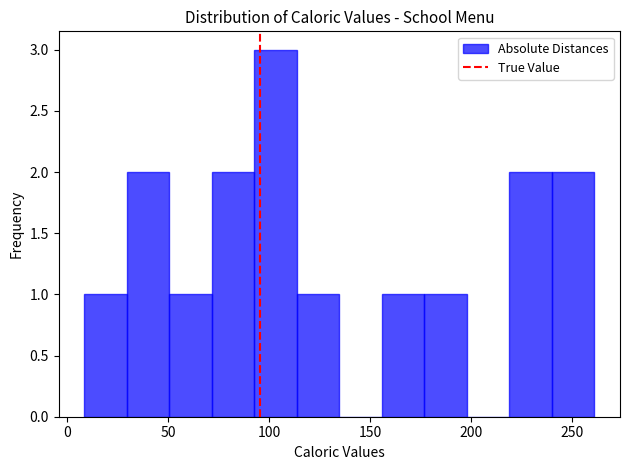

How tall is the bar that spans 240 to 260 on the x-axis? Neither the bar edges nor the heights are printed on the chart, so give them approximately, as read against the axes.

2